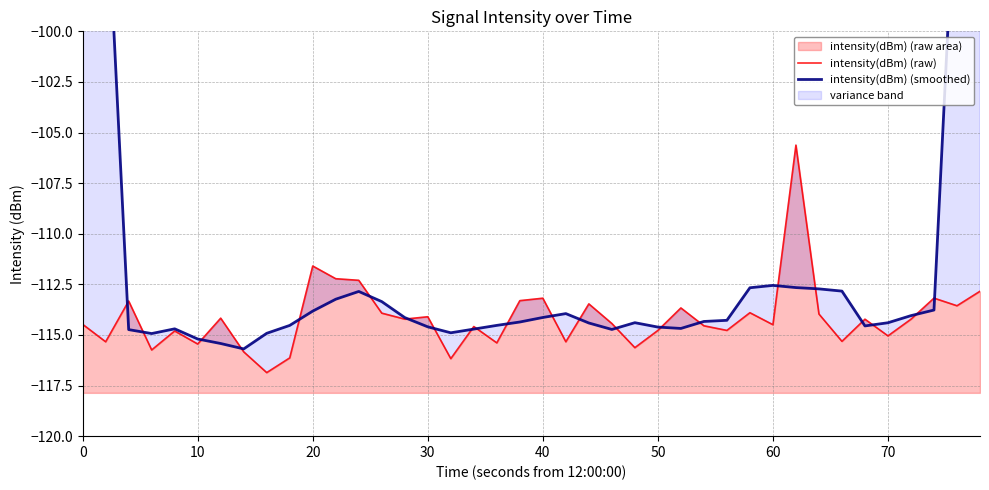

What is the highest value of the intensity(dBm) (raw area) series?

-105.6